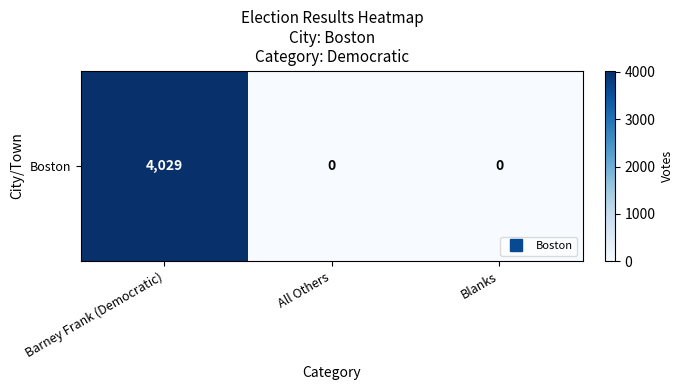

What is the maximum value shown in the chart?

4029